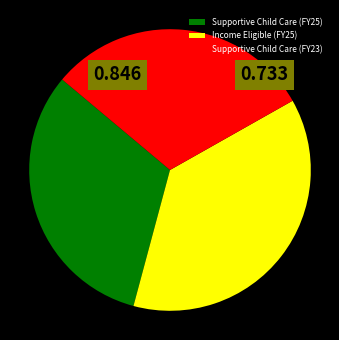

Is the sum of Supportive Child Care (FY23) and Income Eligible (FY25) greater than half?

Yes